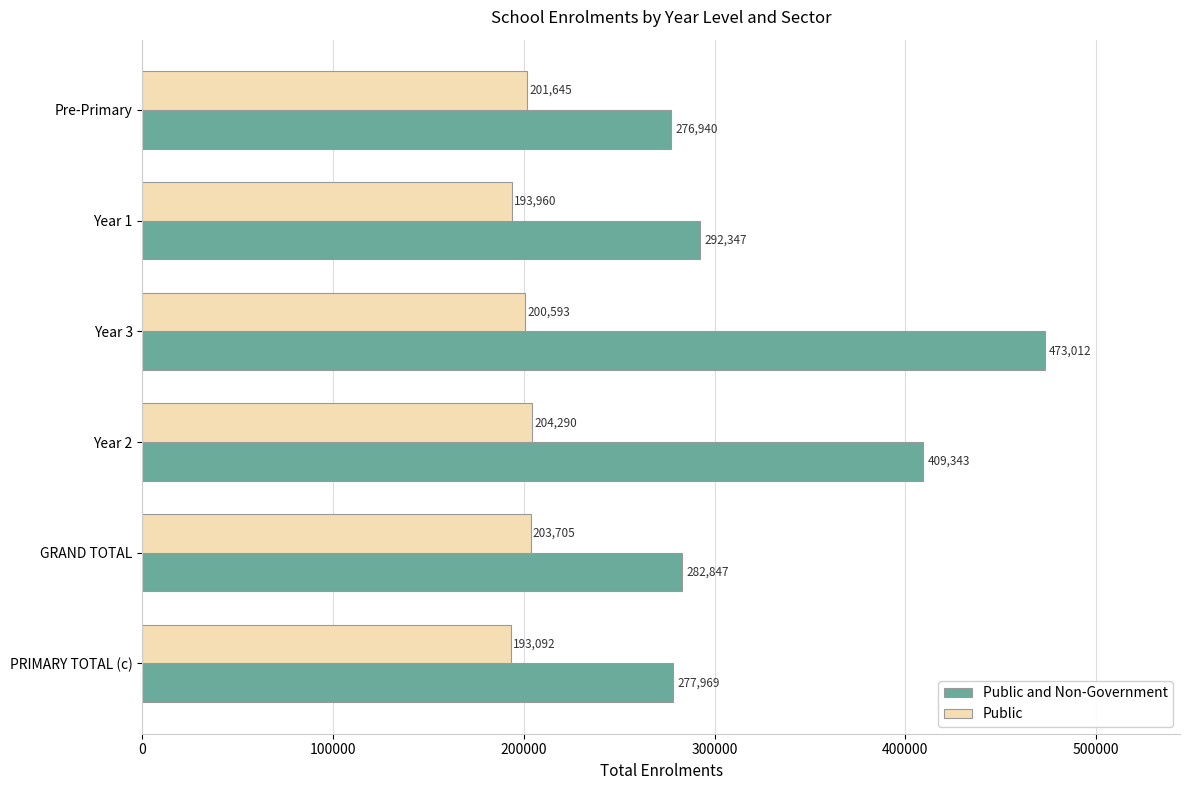

Rank the series by their maximum value, from lowest to highest.

Public, Public and Non-Government